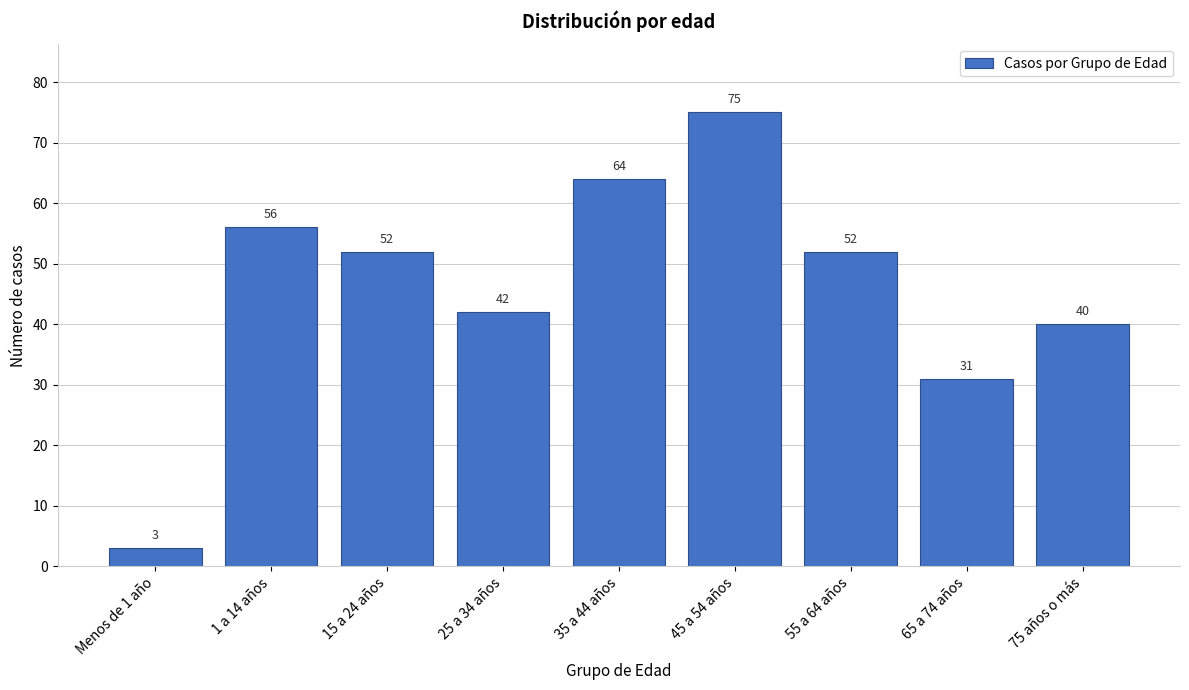

Reading left to right, extract all data points from this chart.

3	56	52	42	64	75	52	31	40